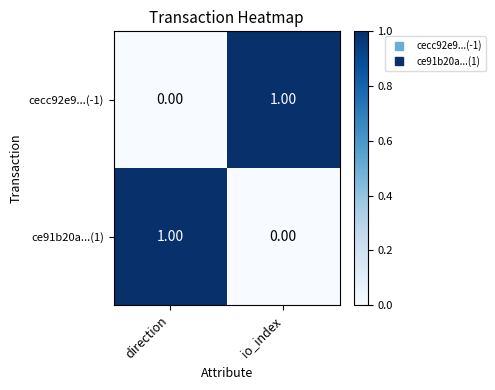

At which label does cecc92e9...(-1) reach its peak?

io_index